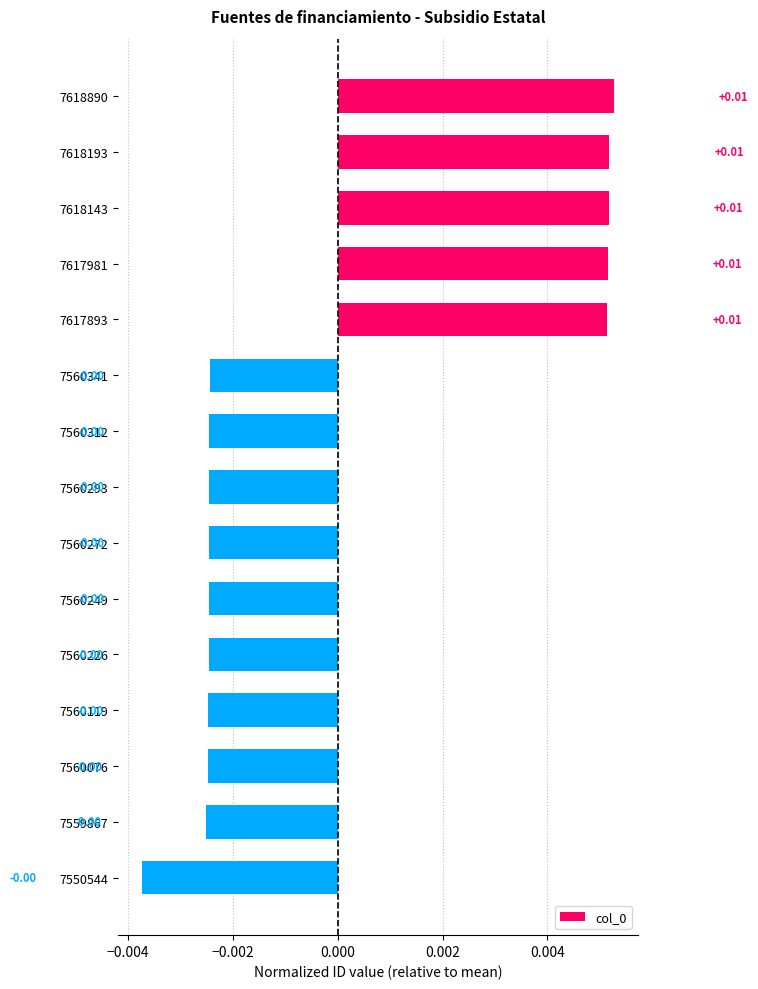

Between 7560119 and 7618193, which is larger?

7618193